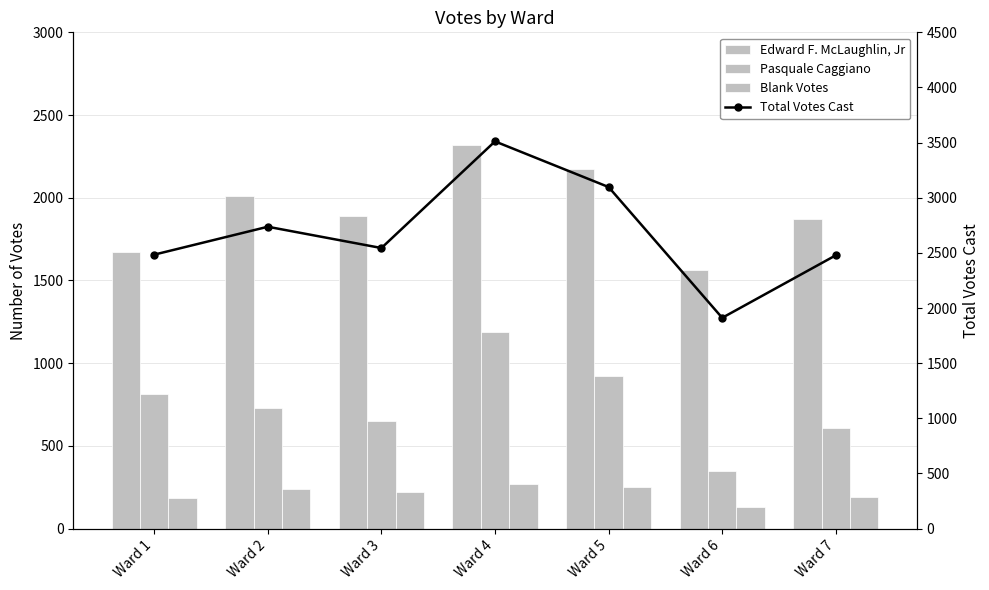

Reading left to right, extract all data points from this chart.

Edward F. McLaughlin, Jr: 1671	2010	1892	2321	2175	1566	1873
Pasquale Caggiano: 813	727	652	1190	922	345	605
Blank Votes: 182	237	218	268	249	132	193
Total Votes Cast: 2484	2737	2544	3511	3097	1911	2478